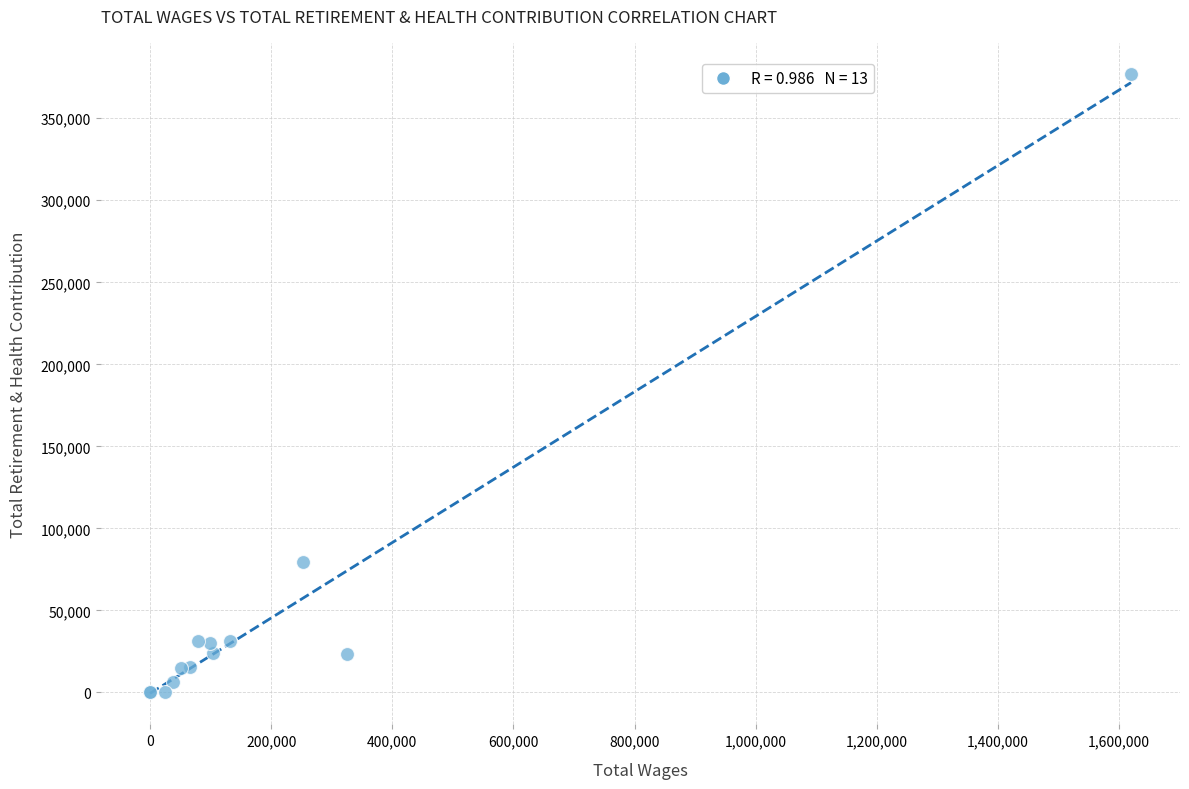

What Y value in the scatter plot is closest to 188560?

79211